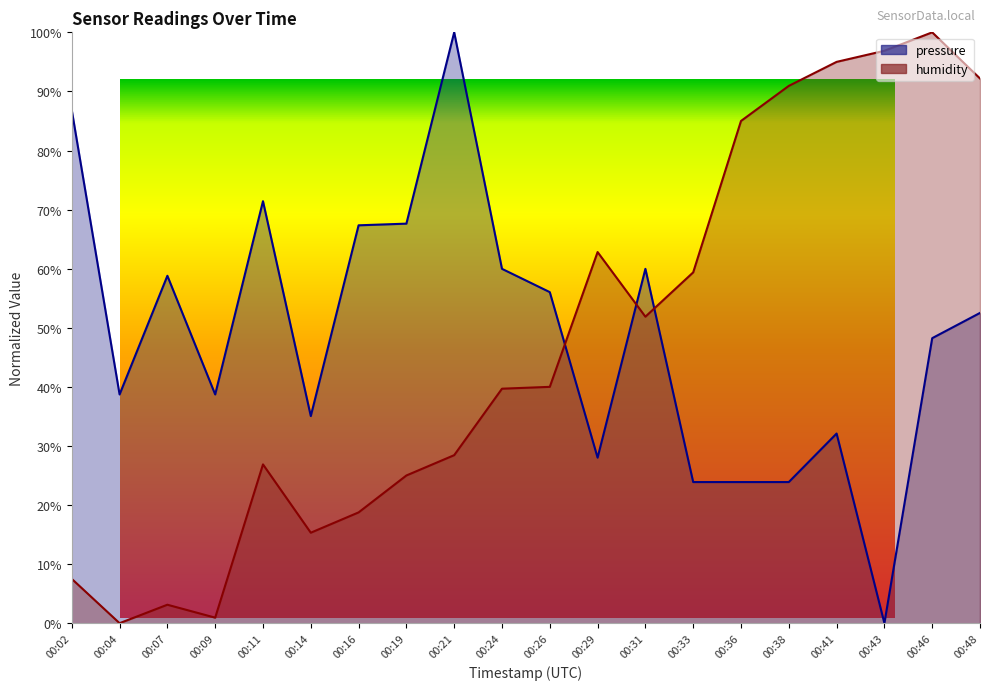

Count the number of categories in the chart.

20